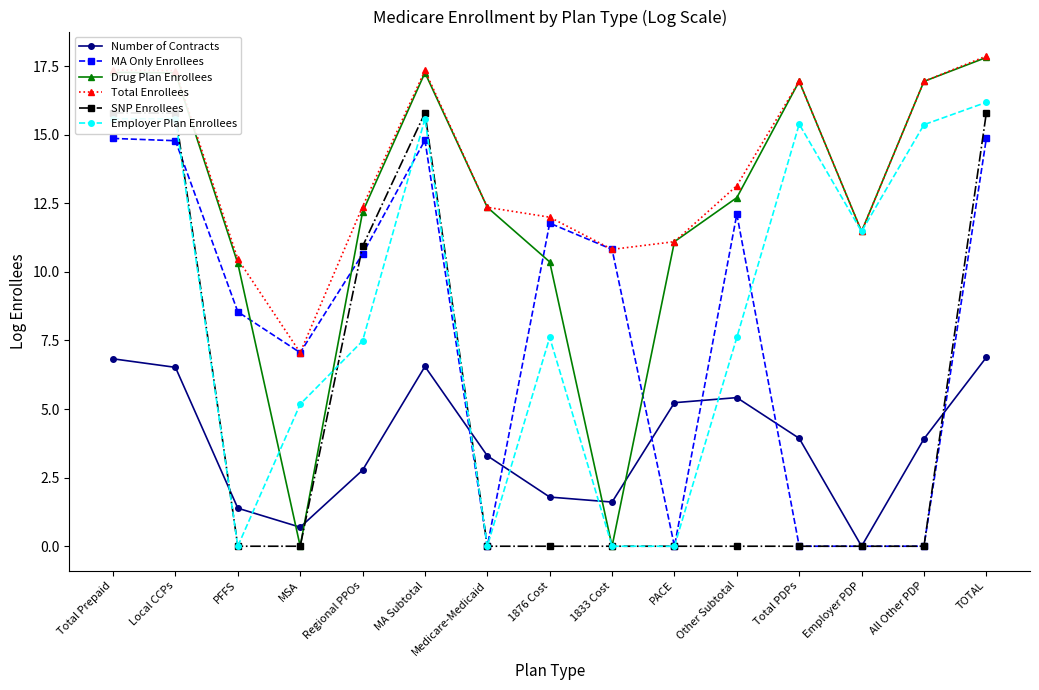

How many interior local valleys does the MA Only Enrollees series have?

3